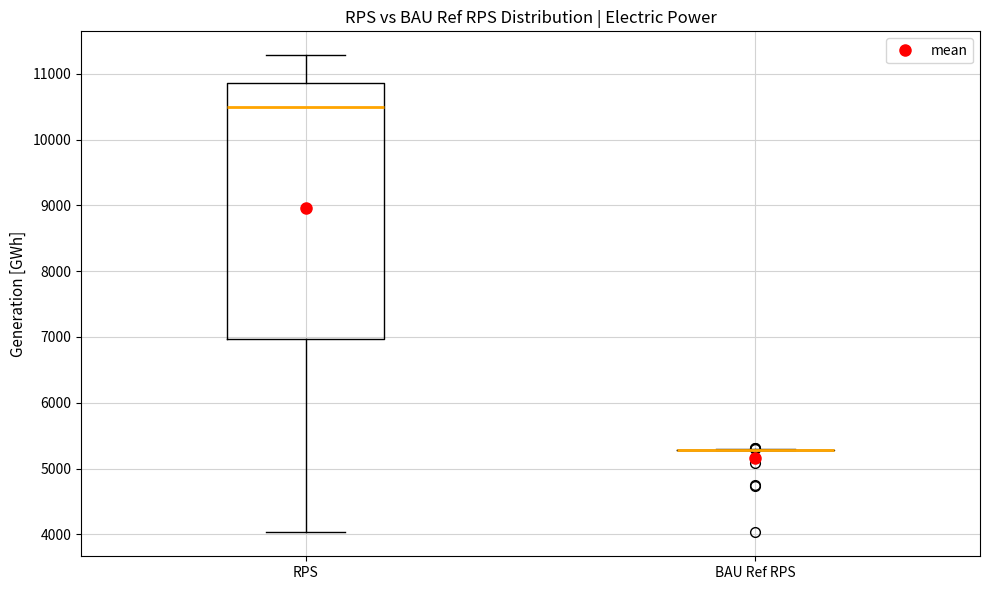

Reading left to right, read every box against the y-axis: the position of its median line, the range the box covers, and the ends of its whiskers. The values are not printed on the chart, so give them approximately, as read against the axis.

RPS: median 10500, box 7000 to 10900, whiskers 4000 to 11300
BAU Ref RPS: box collapsed to a line at 5300, whiskers 5300 to 5300